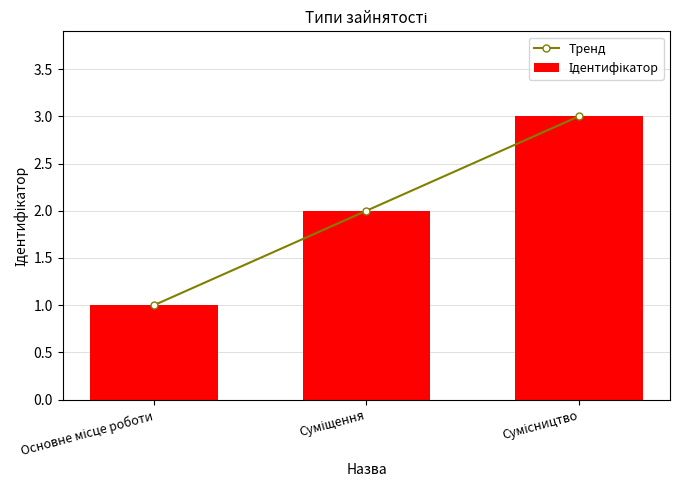

Is it true that Тренд equals 3 at Суміщення?

False